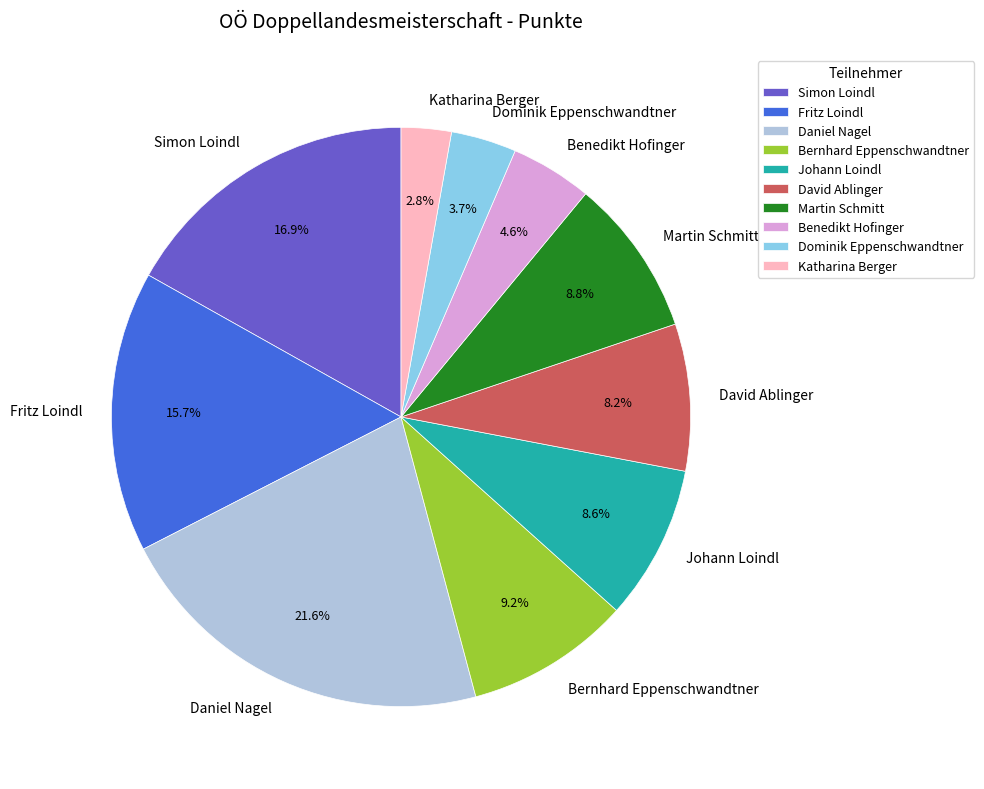

Approximately how many times larger is the value at Dominik Eppenschwandtner compared to Johann Loindl?

0.4